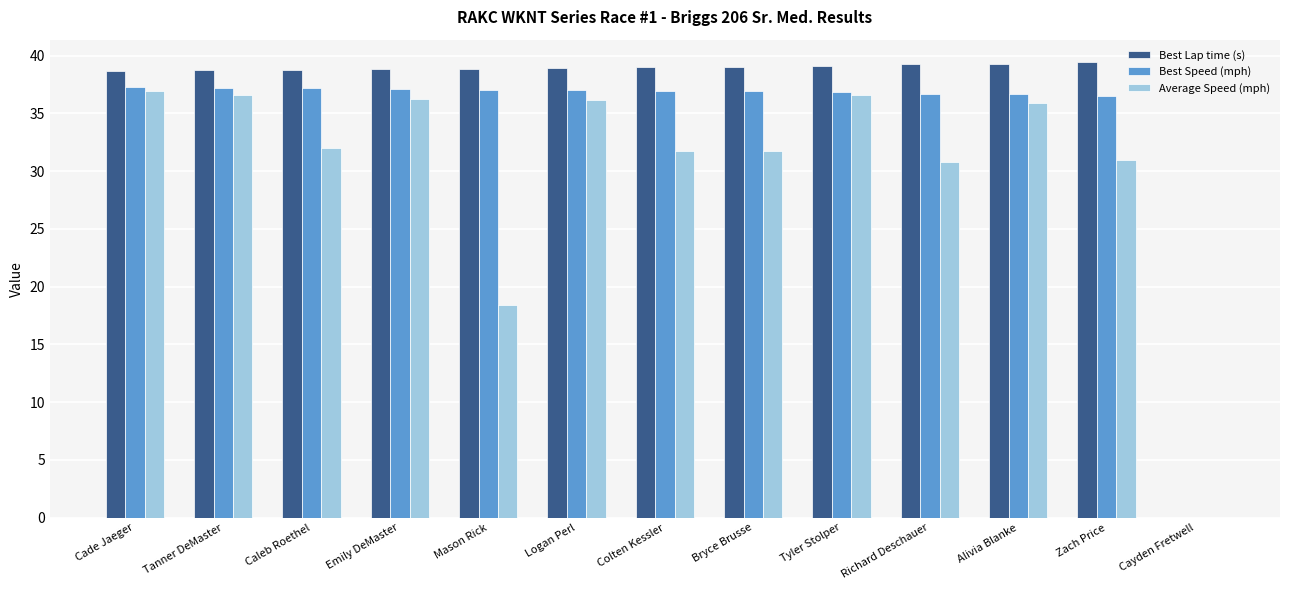

How many groups of bars are there?

13